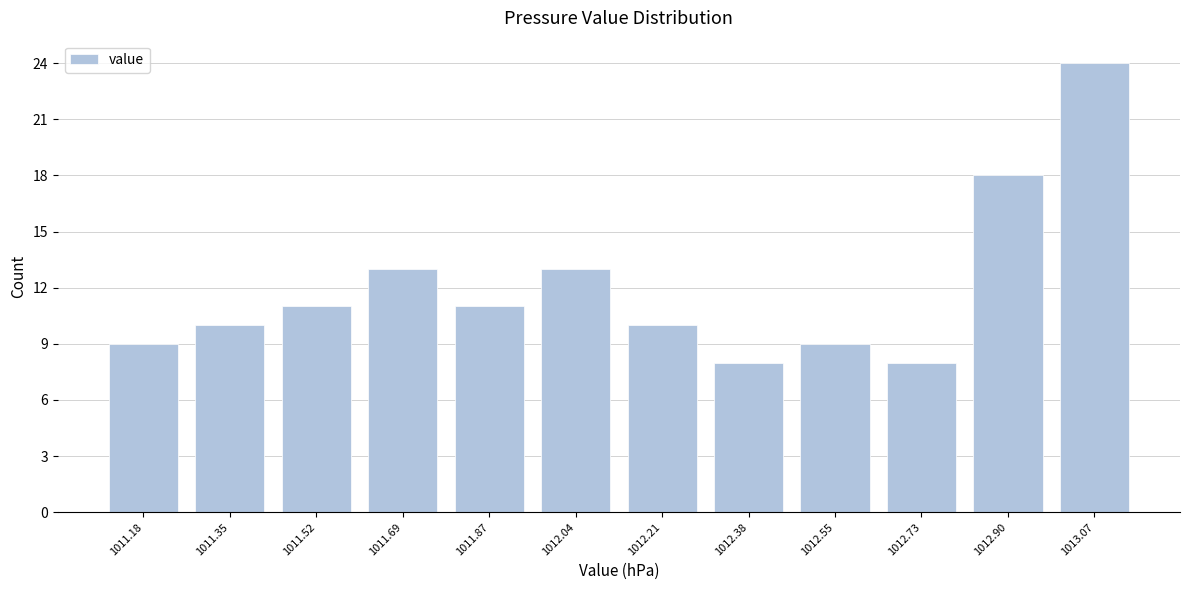

Reading right to left, extract all data points from this chart.

24	18	8	9	8	10	13	11	13	11	10	9